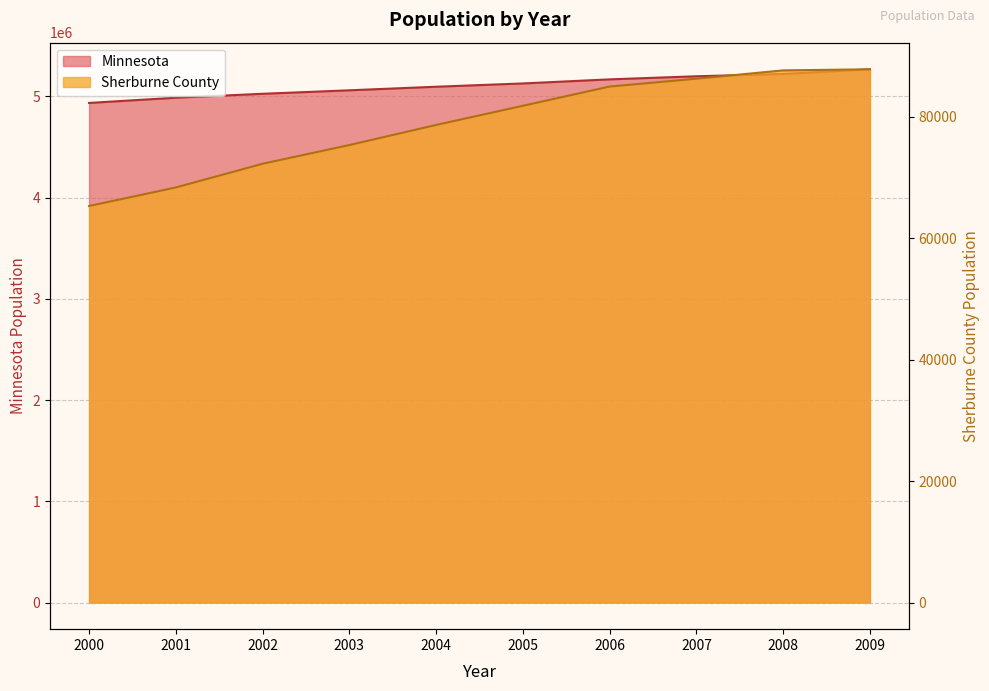

What is the value of the Minnesota point at the 9th from the left?

5220393